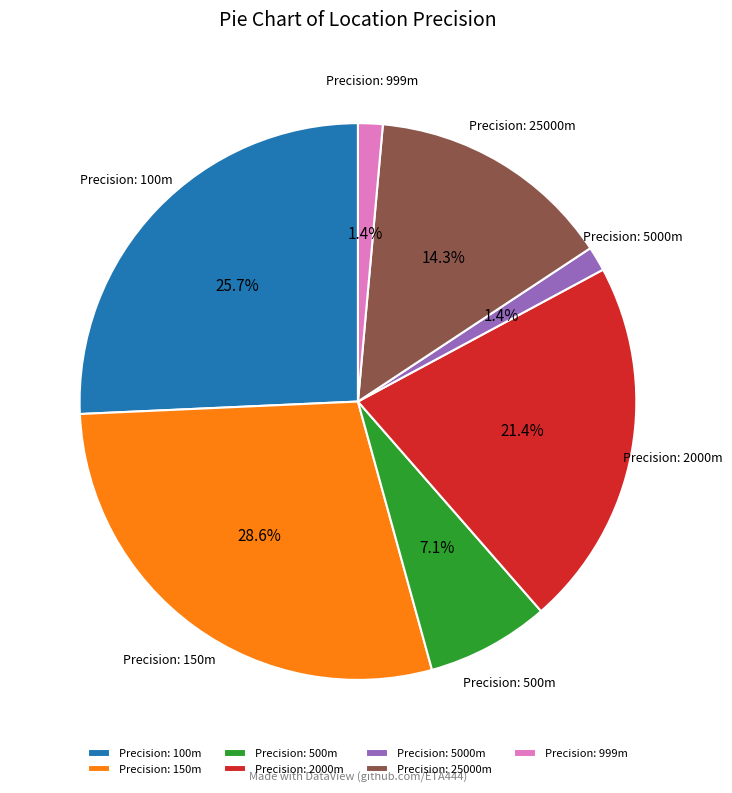

Is the sum of Precision: 999m and Precision: 5000m greater than half?

No